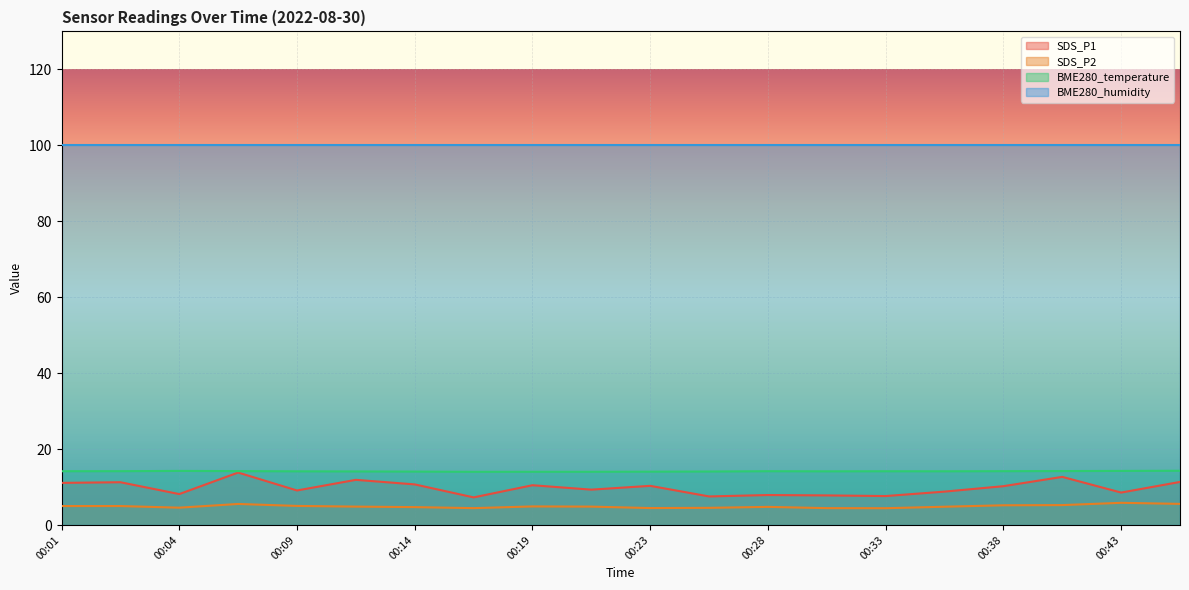

What is the value of the SDS_P1 point at the 18th from the left?

12.7